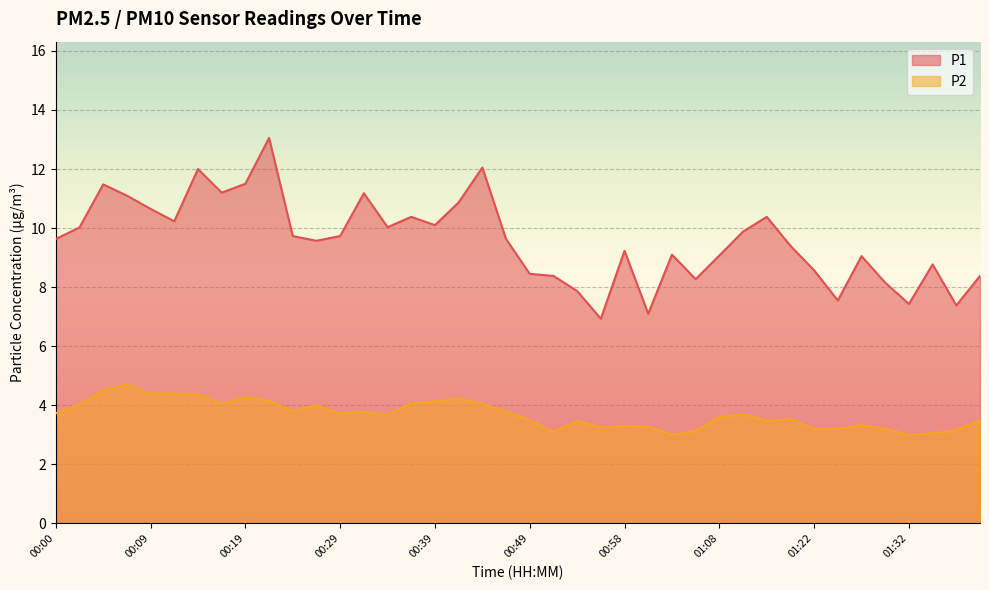

Rank the categories by P2 value from highest to lowest.

00:07, 00:05, 00:09, 00:12, 00:14, 00:19, 00:41, 00:22, 00:39, 00:36, 00:17, 00:44, 00:02, 00:27, 00:24, 00:32, 00:46, 00:00, 00:29, 01:11, 00:34, 01:08, 01:16, 00:49, 01:40, 00:54, 01:14, 01:27, 00:58, 01:01, 00:56, 01:22, 01:25, 01:30, 01:37, 01:06, 00:51, 01:35, 01:03, 01:32